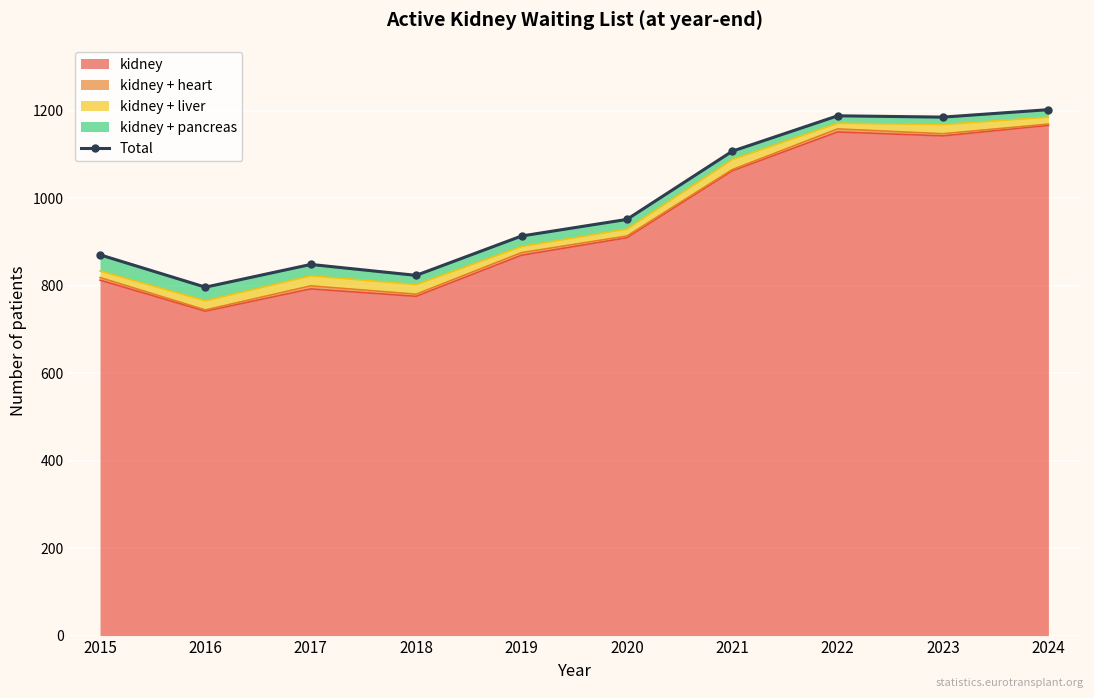

List the labels in order of value, smallest first.

2016, 2018, 2017, 2015, 2019, 2020, 2021, 2023, 2022, 2024